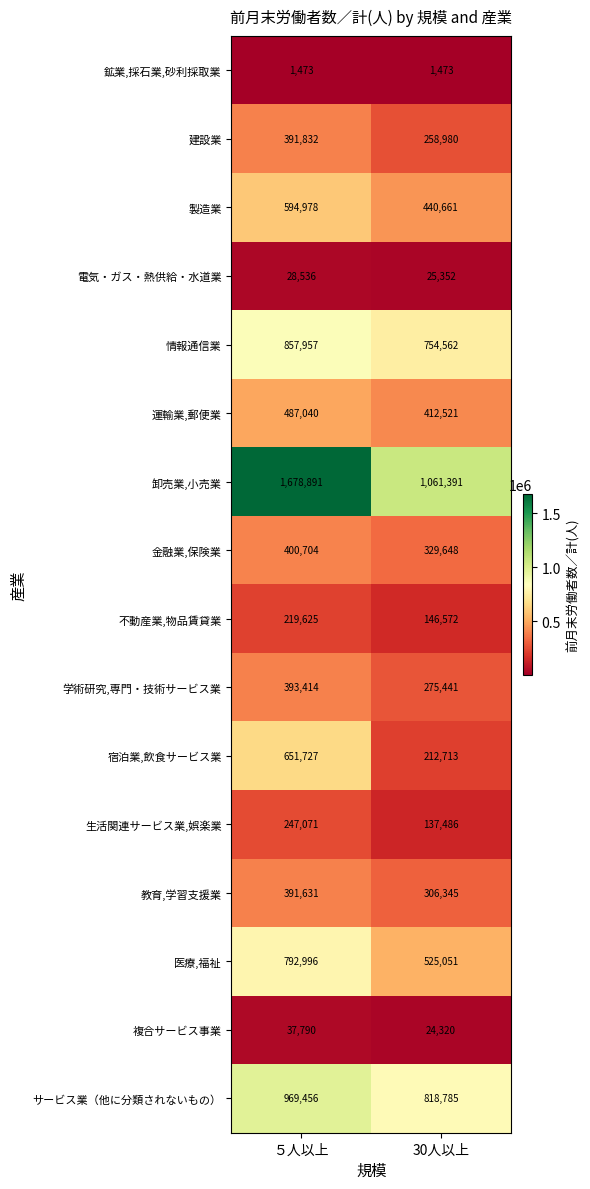

What is the difference between the maximum and minimum values in the 製造業 series?

154317